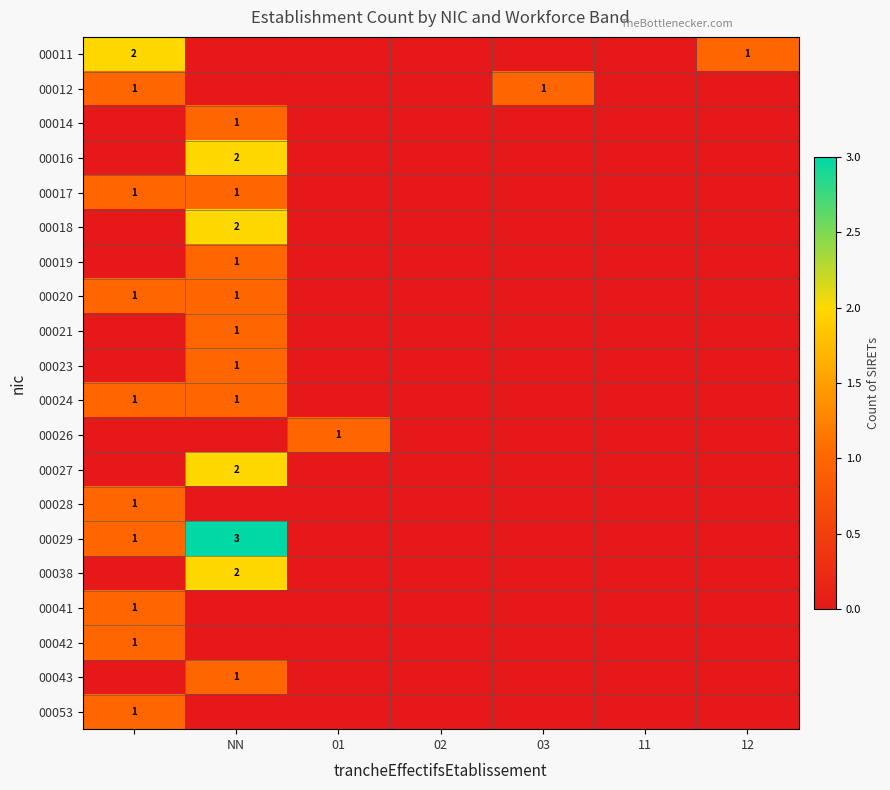

True or false: 00020 has a value of 1 at NN.

True